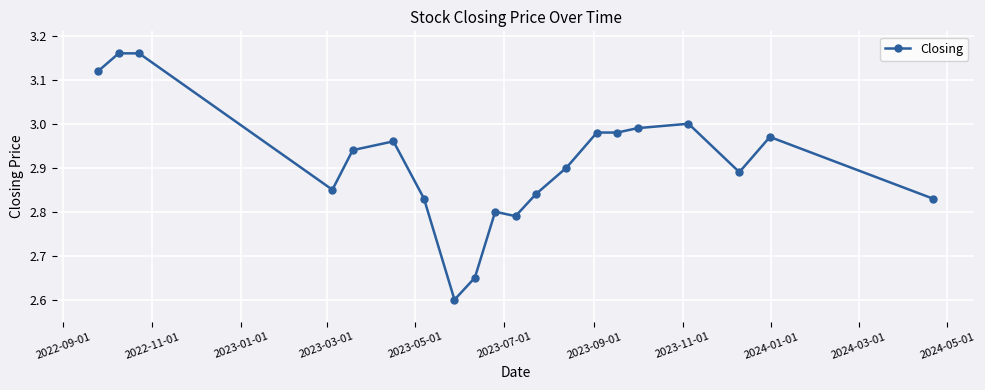

True or false: the data has more than 1 interior local peaks.

True